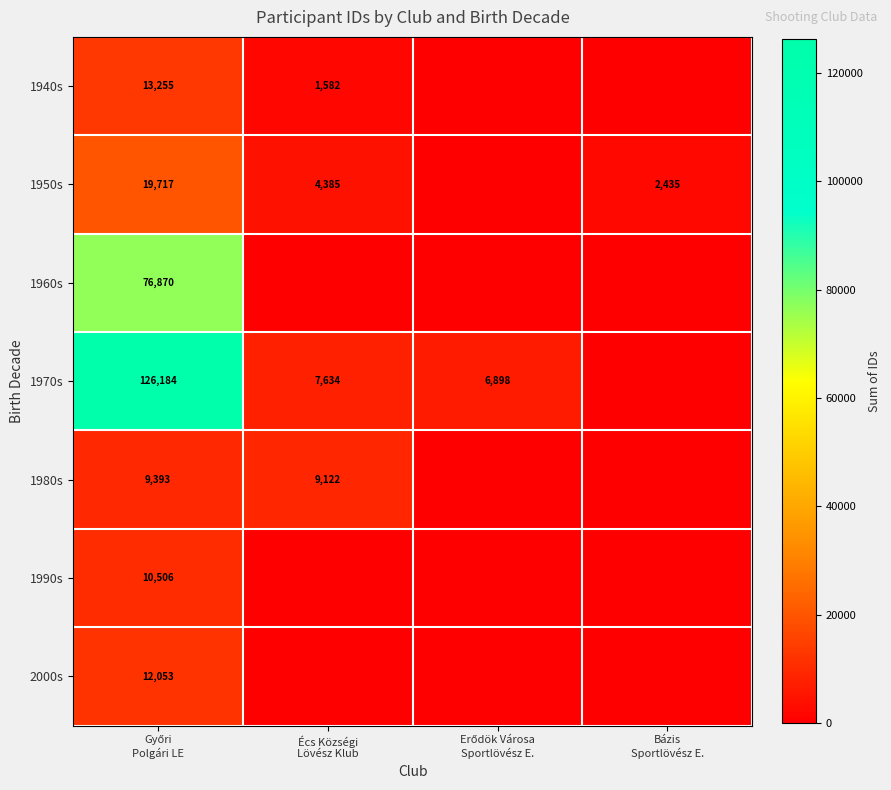

Which has a higher value, Bázis
Sportlövész E. or Écs Községi
Lövész Klub?

Écs Községi
Lövész Klub